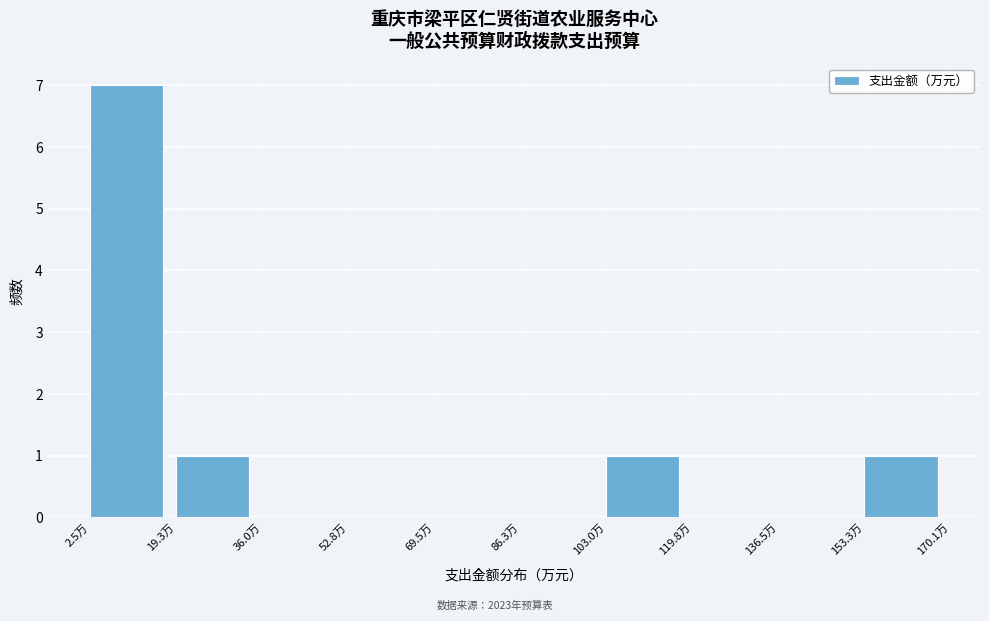

Reading left to right, transcribe this chart: for each bar, give the range it covers on the x-axis and its height. Neither the bar edges nor the heights are printed on the chart, so give them approximately, as read against the axes.

2 to 20: 7
20 to 36: 1
36 to 52: 0
52 to 70: 0
70 to 86: 0
86 to 104: 0
104 to 120: 1
120 to 136: 0
136 to 154: 0
154 to 170: 1